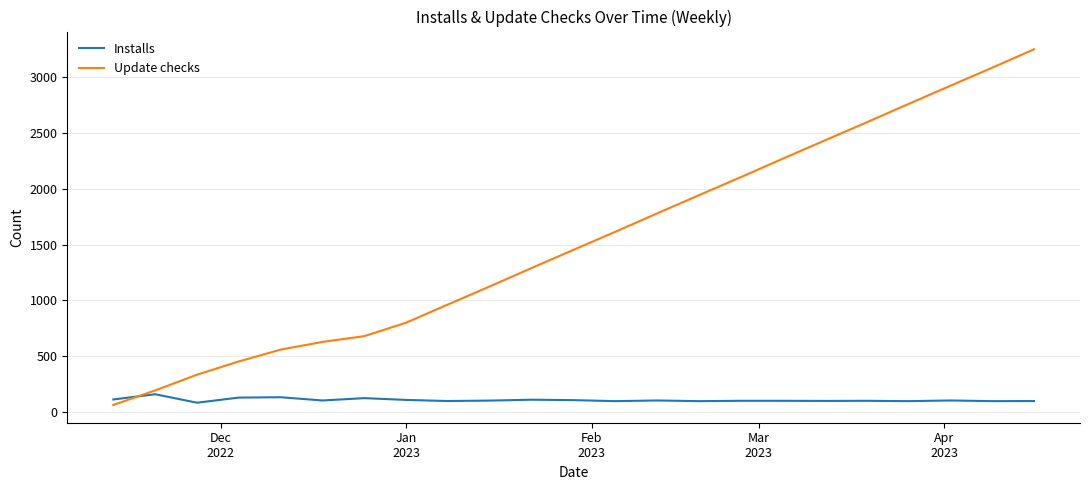

What is the maximum value shown in the chart?

3251